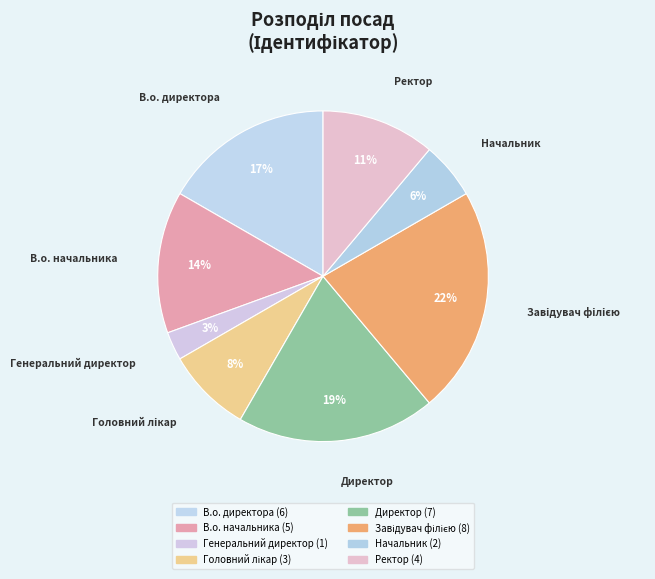

Count the number of slices in the pie.

8